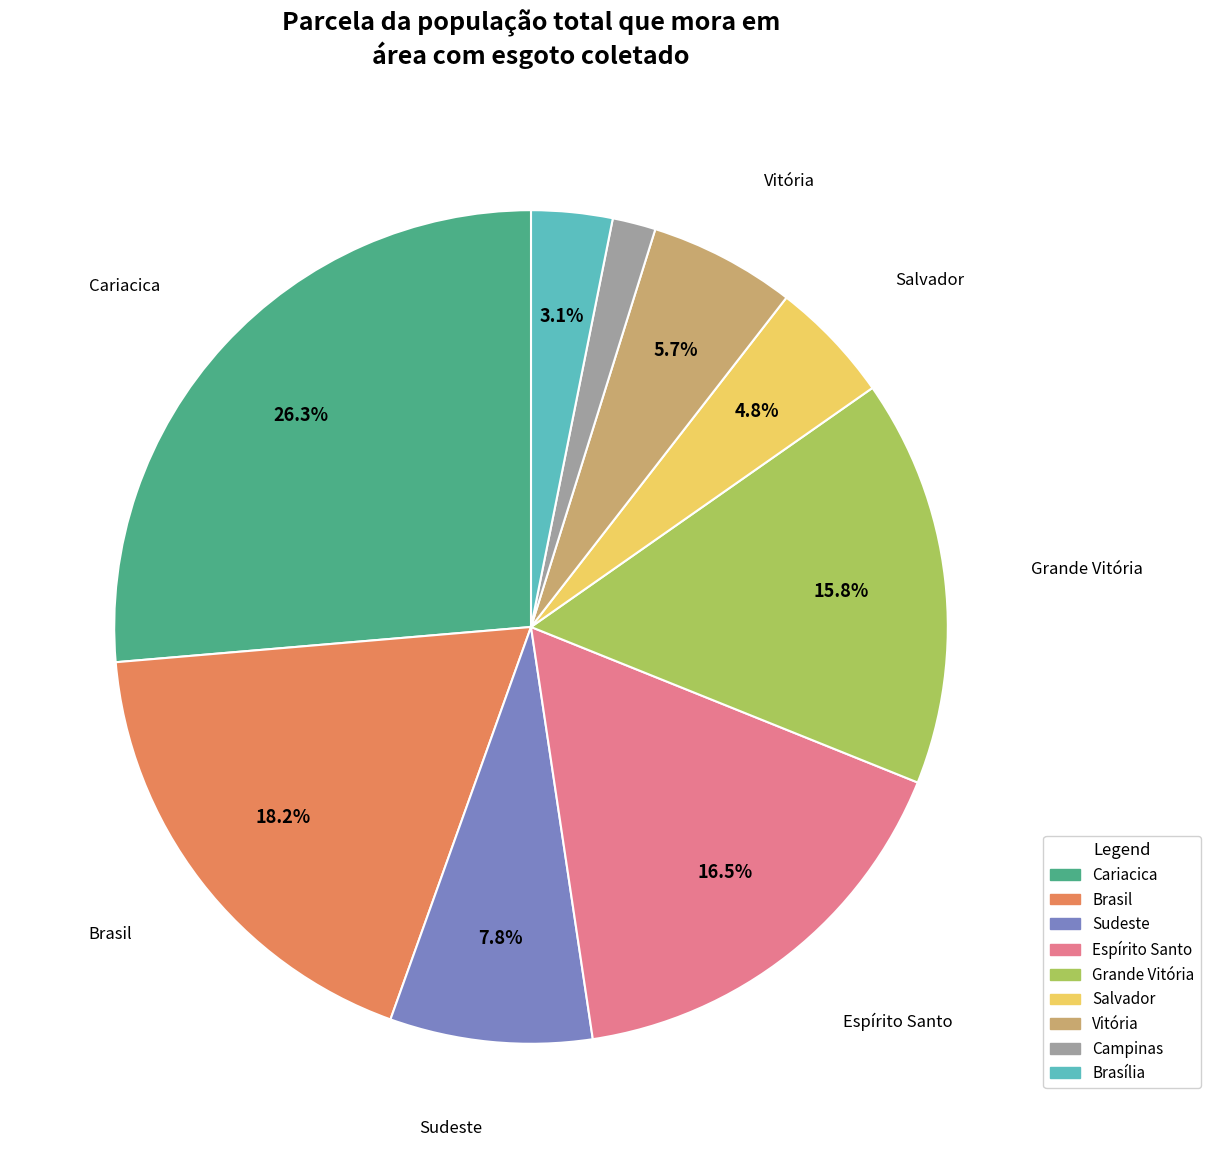

Does any single category account for the majority?

No